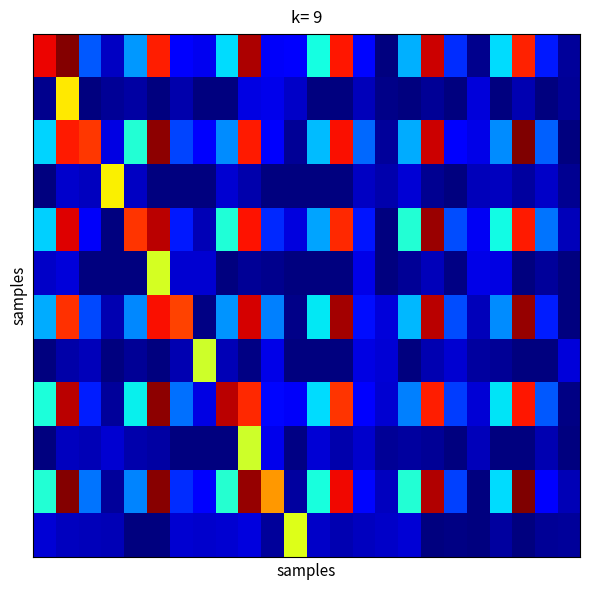

At how many categories does at least one series exceed 21?

18